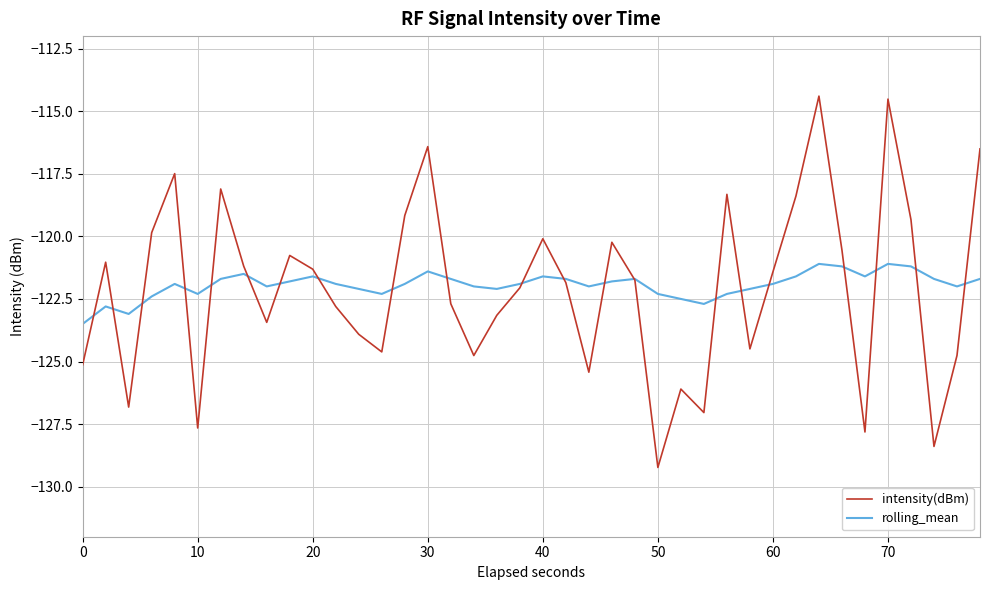

True or false: rolling_mean has more than 2 points higher than both neighbors.

True